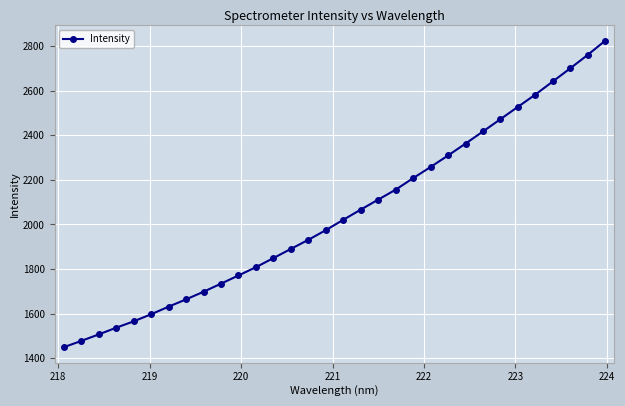

What is the average value?

2047.0